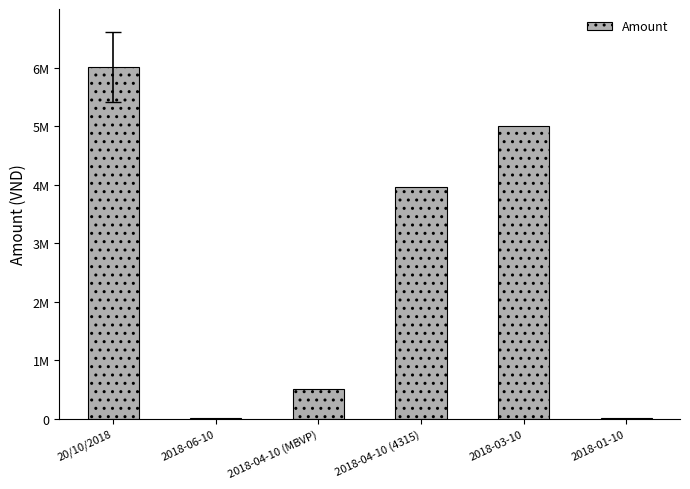

Does the chart contain stacked bars?

No